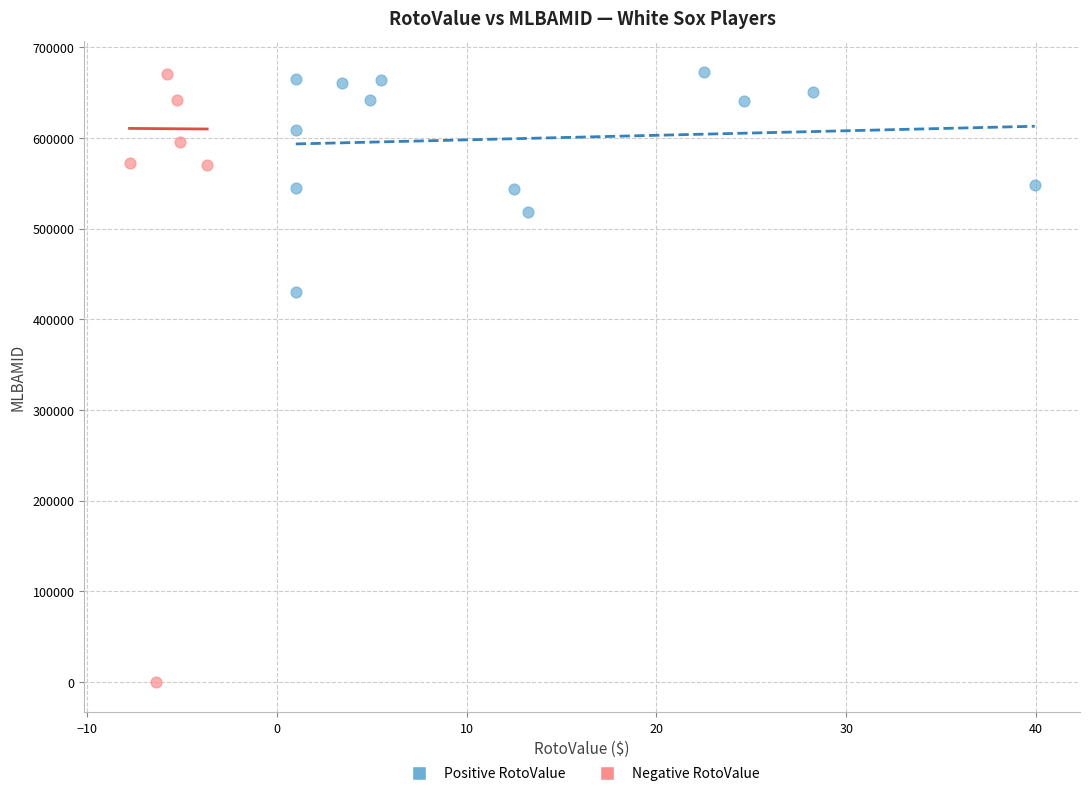

What are all the series names shown in the legend?

Positive RotoValue, Negative RotoValue